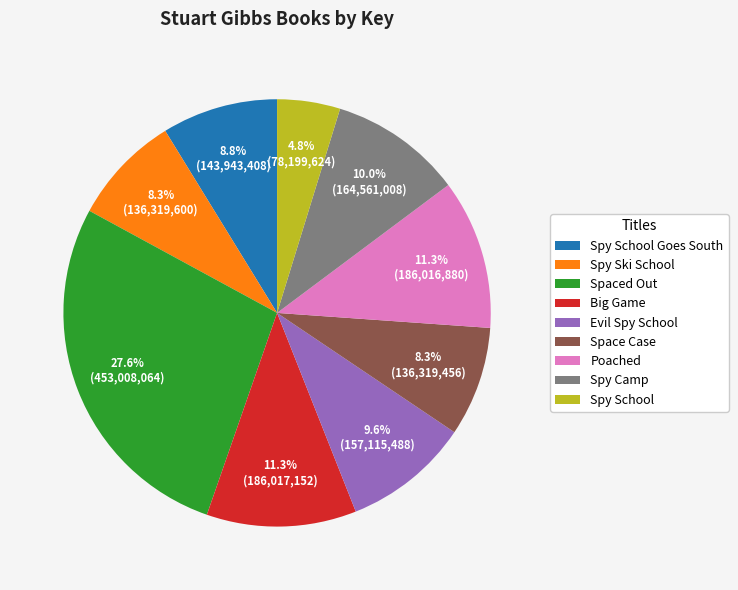

Is it true that Spy School is 13% of the pie?

False